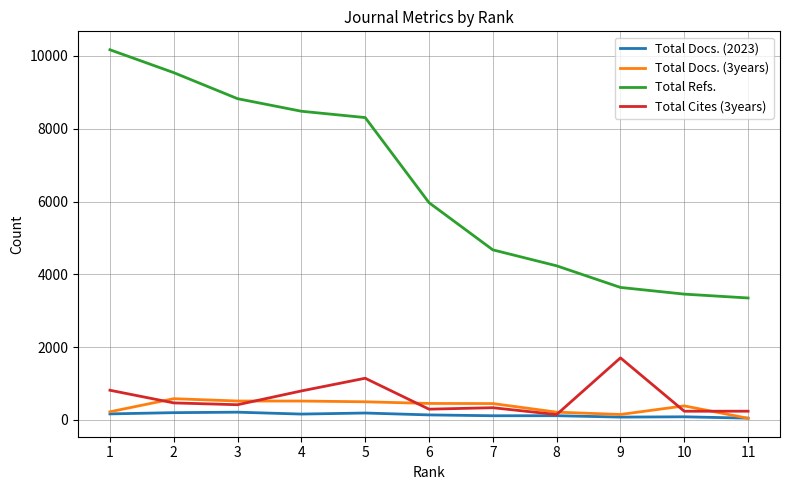

True or false: Total Refs. and Total Docs. (3years) intersect in this chart.

False